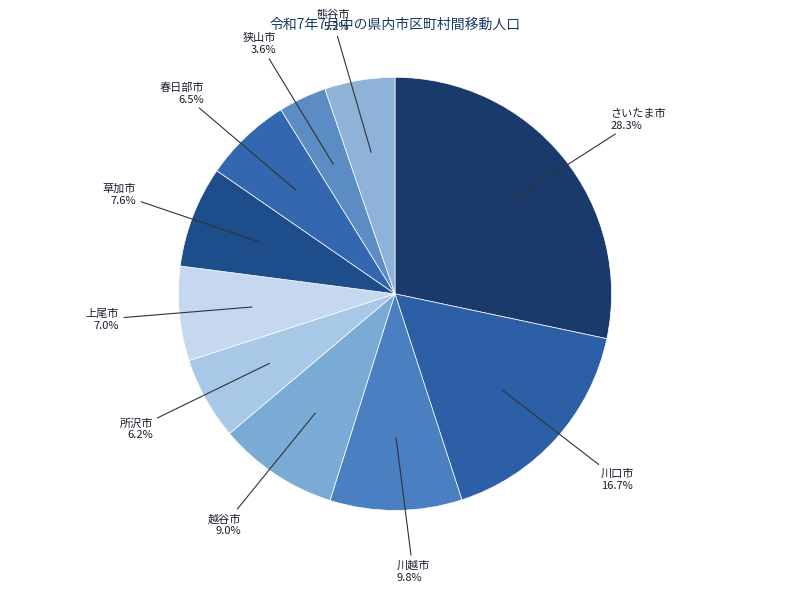

What is the ratio of the value at 草加市 to the value at 春日部市?

1.2